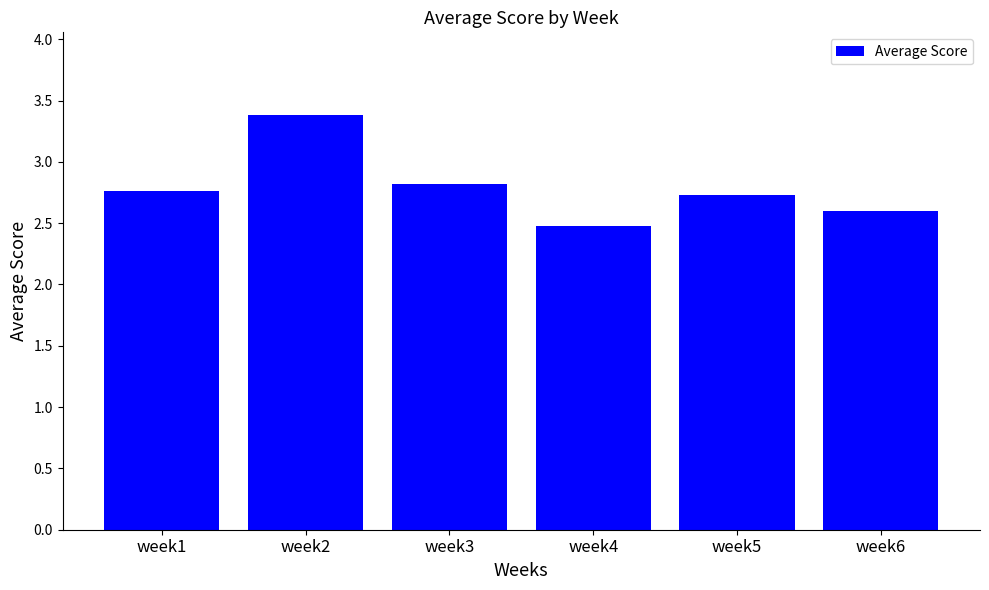

Count the values in the range 2 to 3.

5